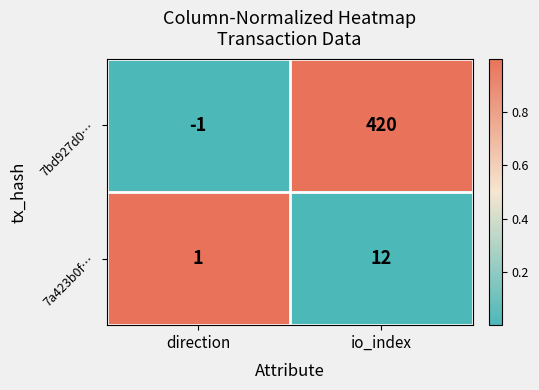

Which series has the widest spread of values?

7bd927d0…